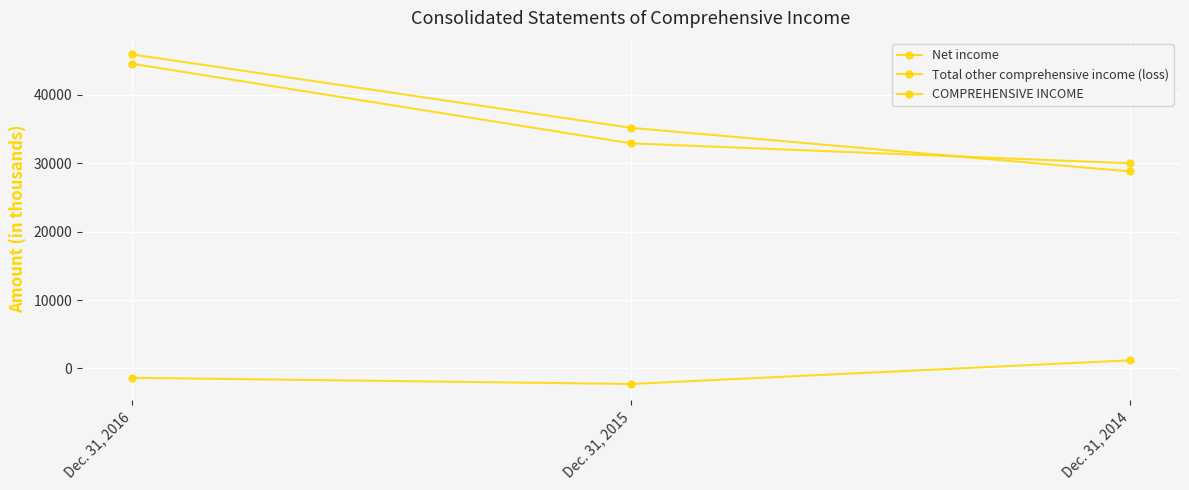

How many lines are shown in the chart?

3